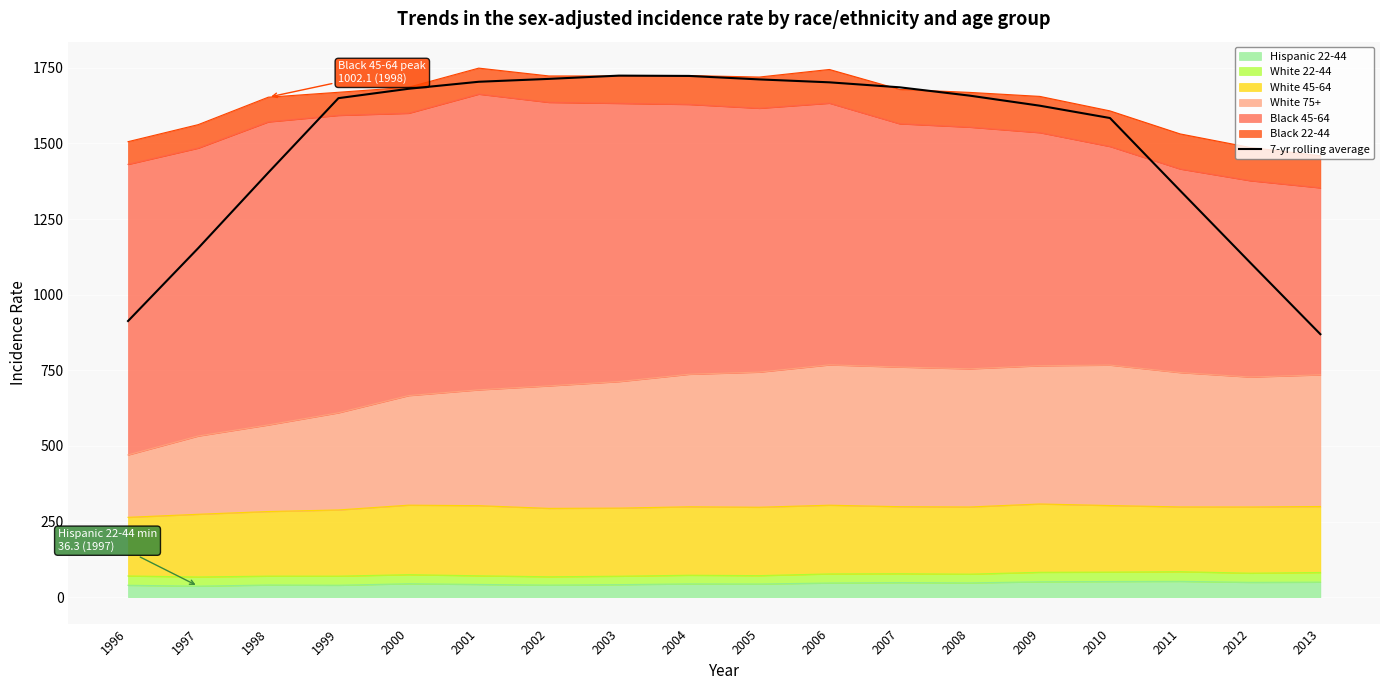

How many points are higher than both their immediate neighbors (excluding endpoints)?

1